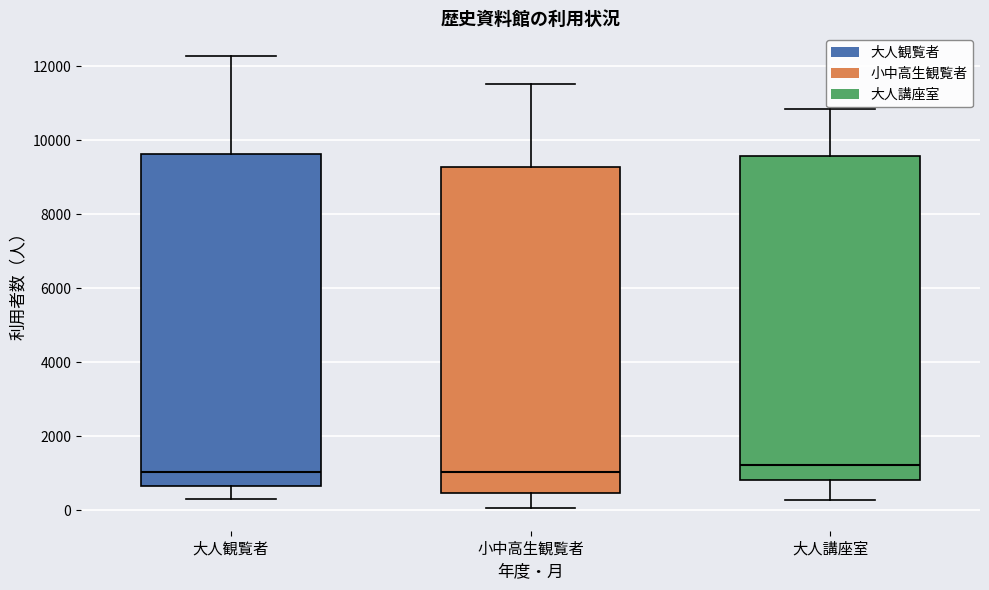

Reading left to right, read every box against the y-axis: the position of its median line, the range the box covers, and the ends of its whiskers. The values are not printed on the chart, so give them approximately, as read against the axis.

大人観覧者: median 1000, box 600 to 9600, whiskers 400 to 12200
小中高生観覧者: median 1000, box 400 to 9200, whiskers 0 to 11600
大人講座室: median 1200, box 800 to 9600, whiskers 200 to 10800